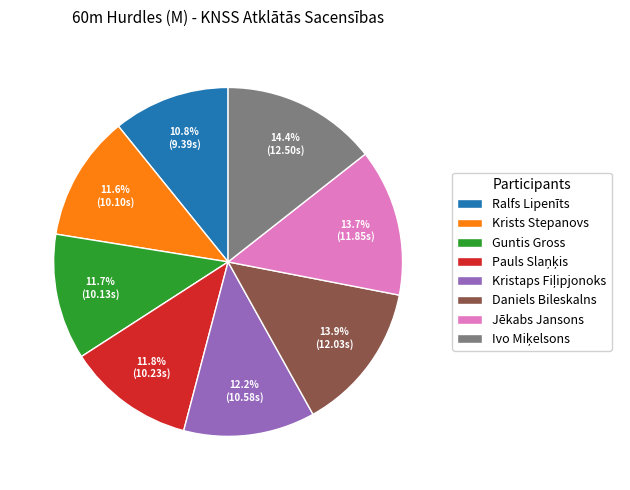

To the nearest percent, what is the difference between the largest and smallest slice percentages?

4%